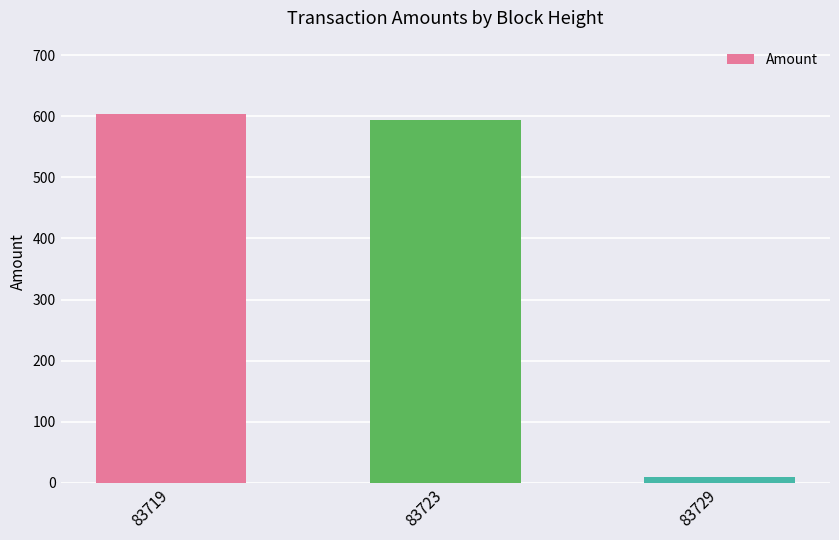

What is the sum of the values at 83729 and 83719?

612.9